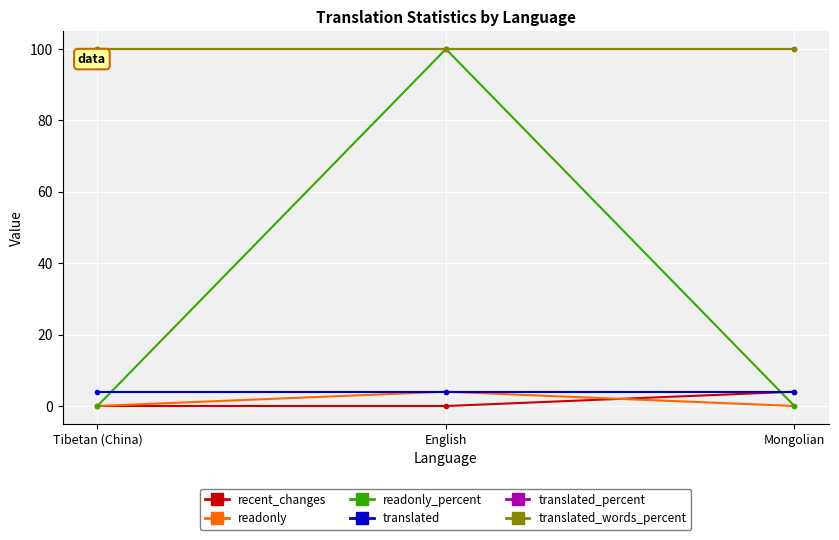

Is this an area chart (filled region under the line)?

No